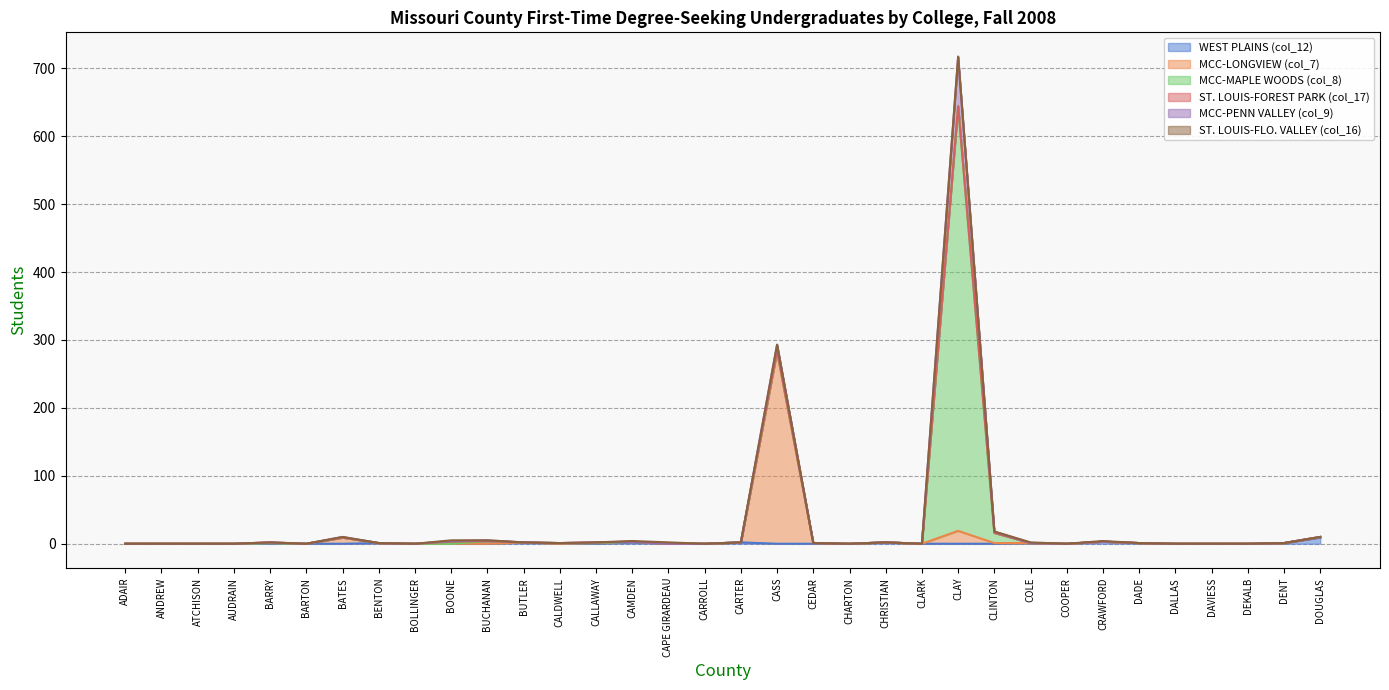

How many interior local peaks does the ST. LOUIS-FLO. VALLEY (col_16) series have?

4